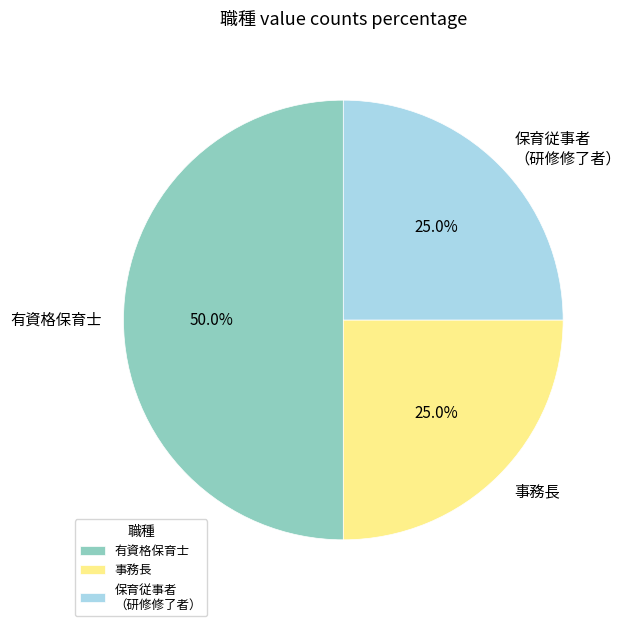

Approximately how many times larger is the value at 保育従事者 （研修修了者） compared to 事務長?

1.0